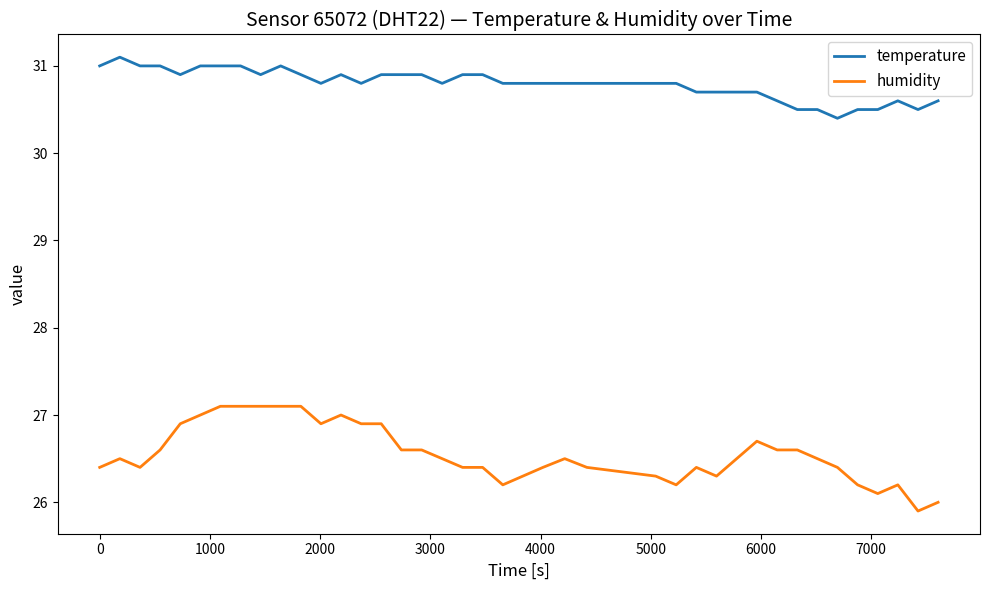

List the series in order of their overall mean, highest first.

temperature, humidity